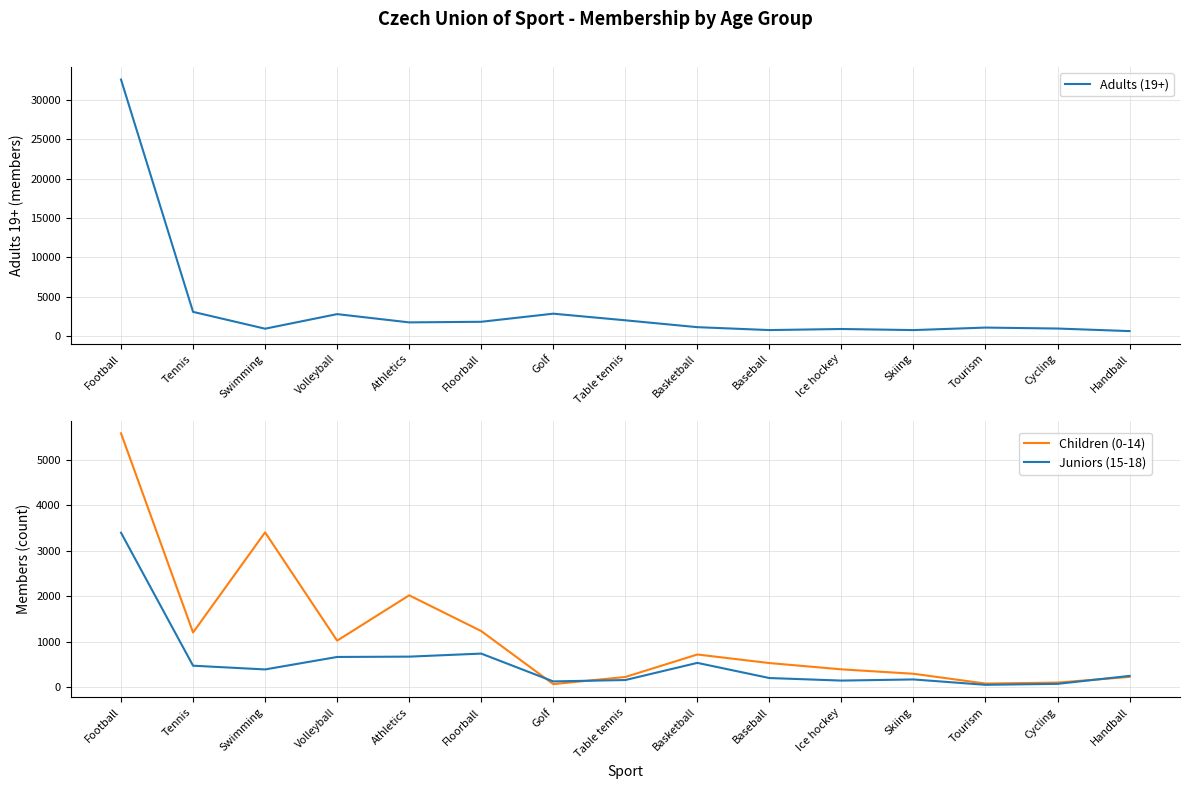

How many data points in Adults (19+) are less than 1134?

7